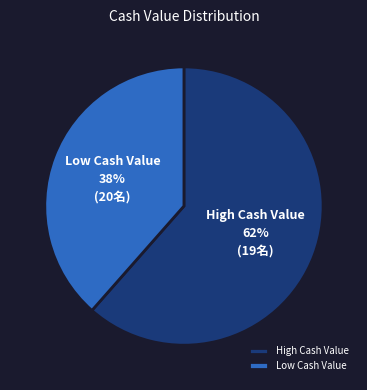

Is there any slice that represents more than half of the pie?

Yes